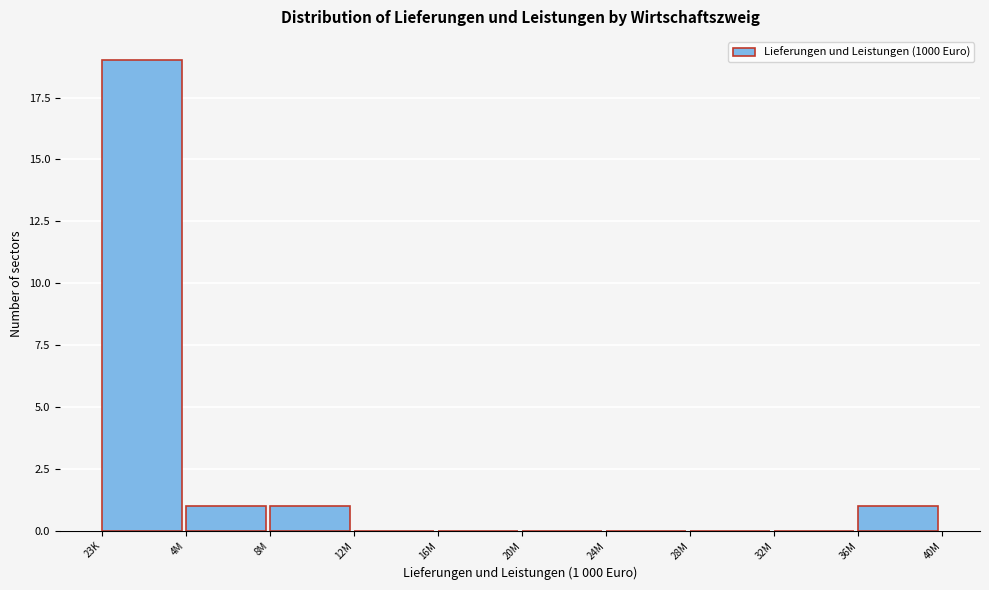

What is the greatest value displayed?

19